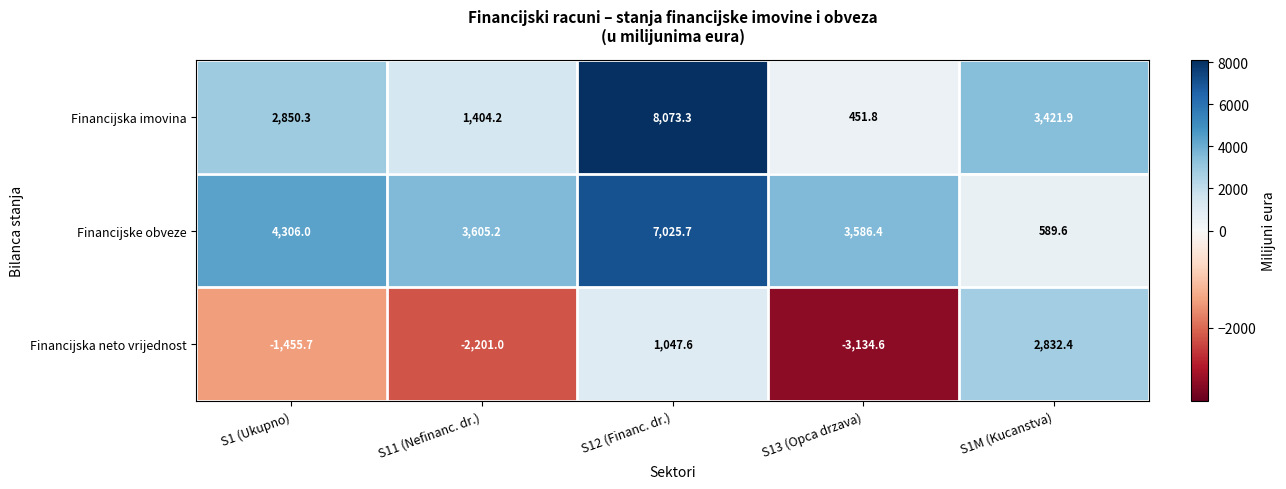

Which series has the largest range (max minus min)?

Financijska imovina